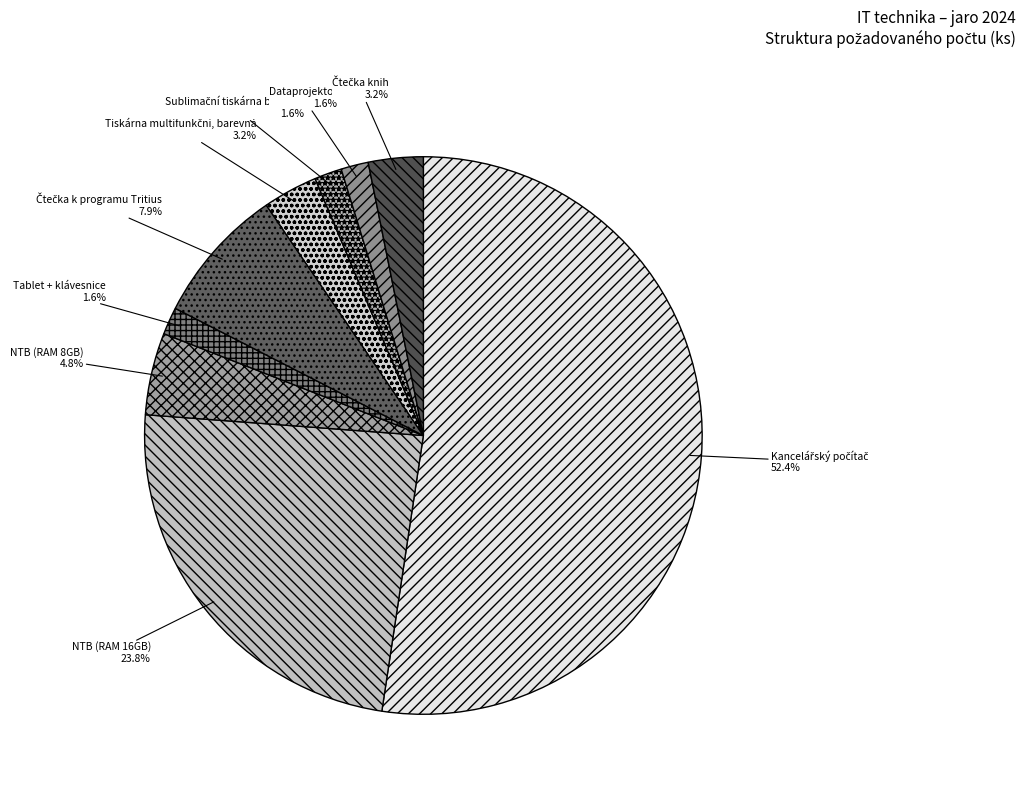

How many segments does this pie chart have?

9